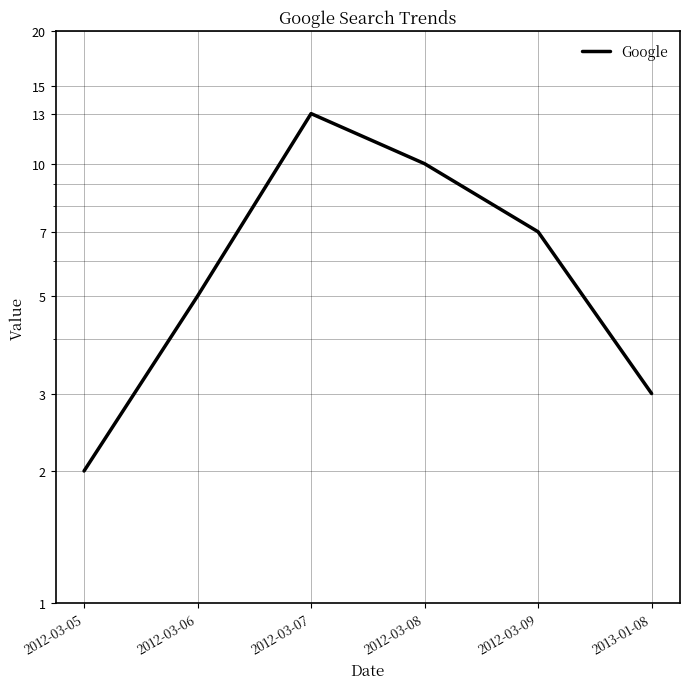

Reading left to right, list all the values displayed in this chart.

2012-03-05=2	2012-03-06=5	2012-03-07=13	2012-03-08=10	2012-03-09=7	2013-01-08=3